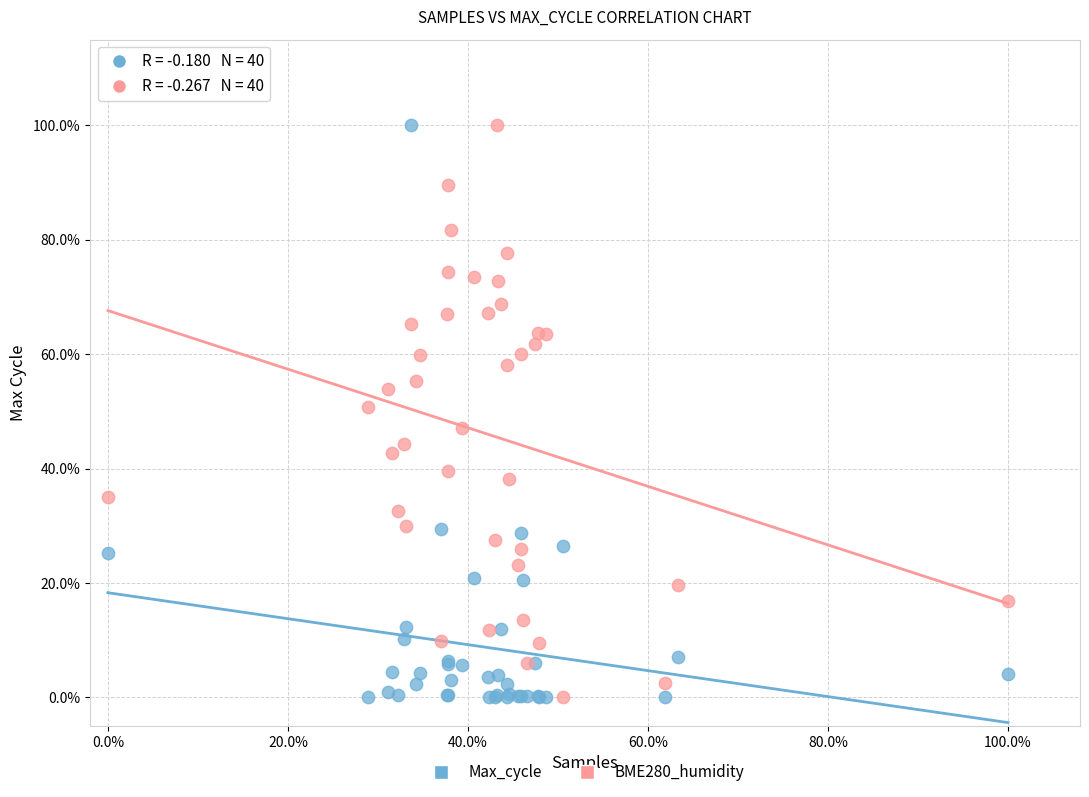

What are all the series names shown in the legend?

Max_cycle, BME280_humidity